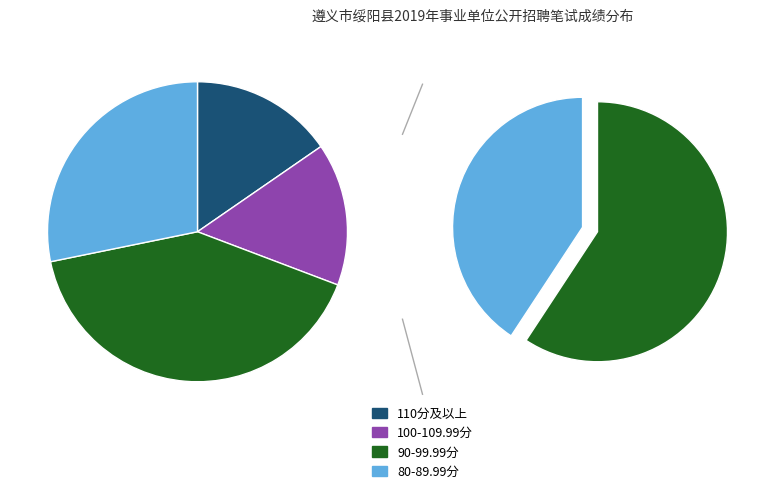

Is 23 the majority of the pie?

No